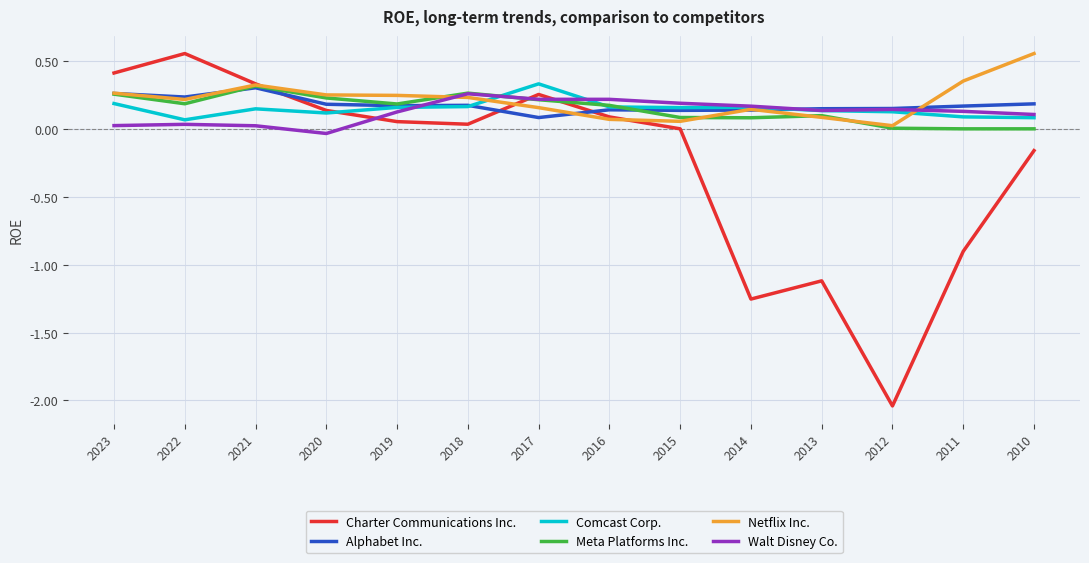

What is the total value across all series at 2010?

0.8